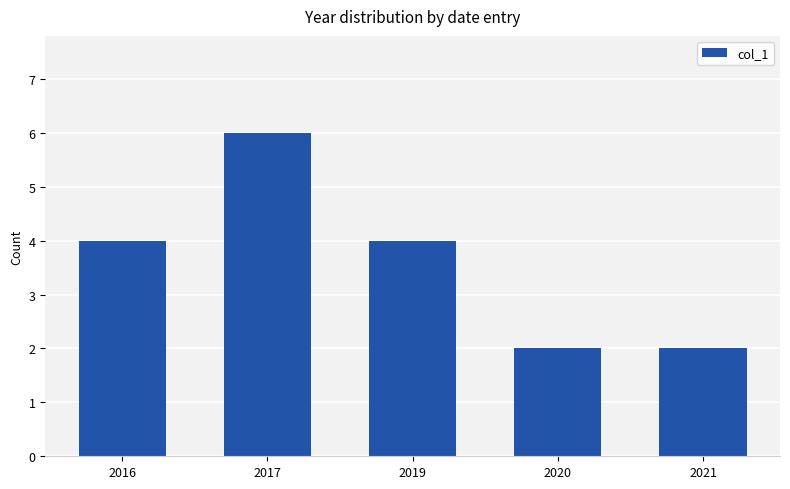

What is the minimum value shown in the chart?

2